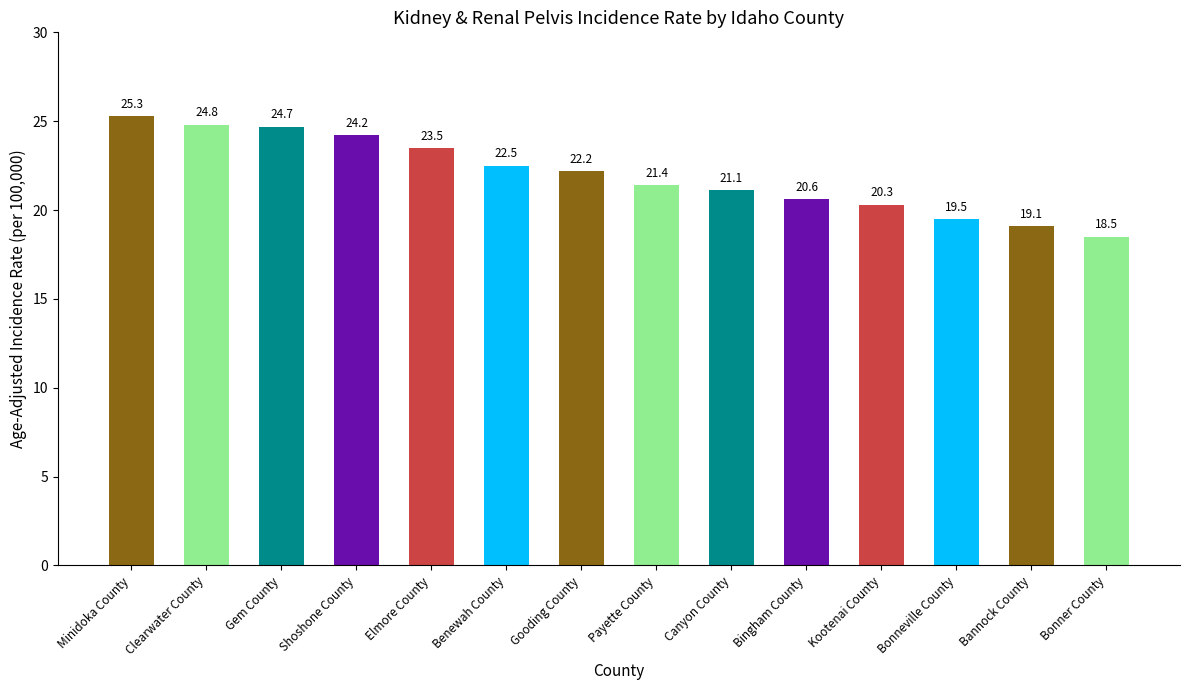

Where is the data nearest to the value 21?

Canyon County